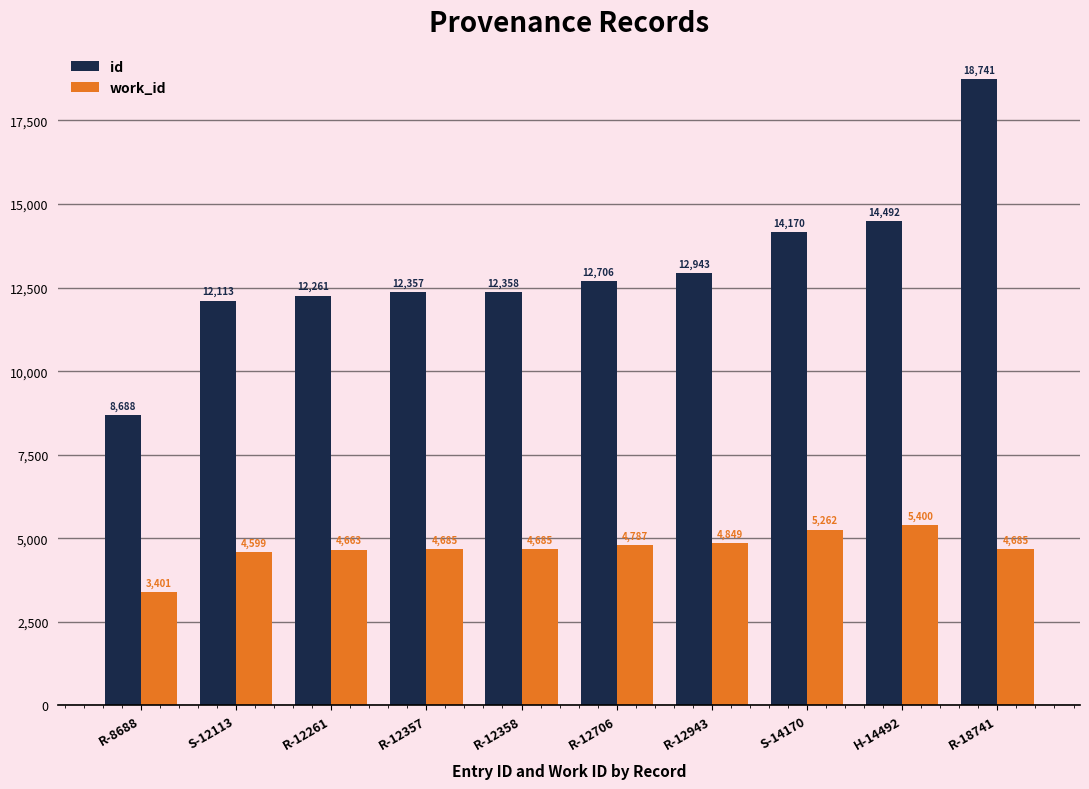

List the series in order of their overall mean, lowest first.

work_id, id